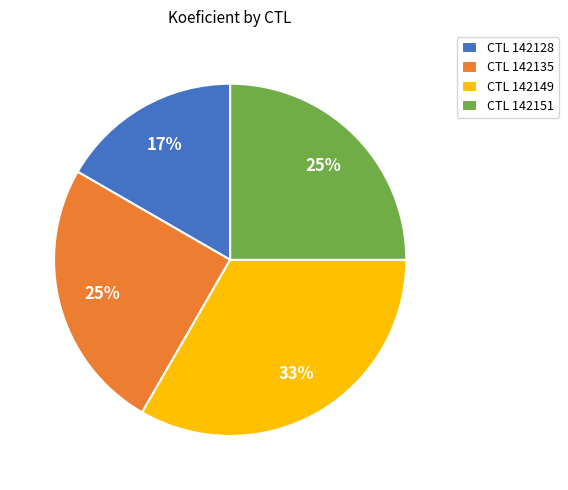

Count the number of slices in the pie.

4